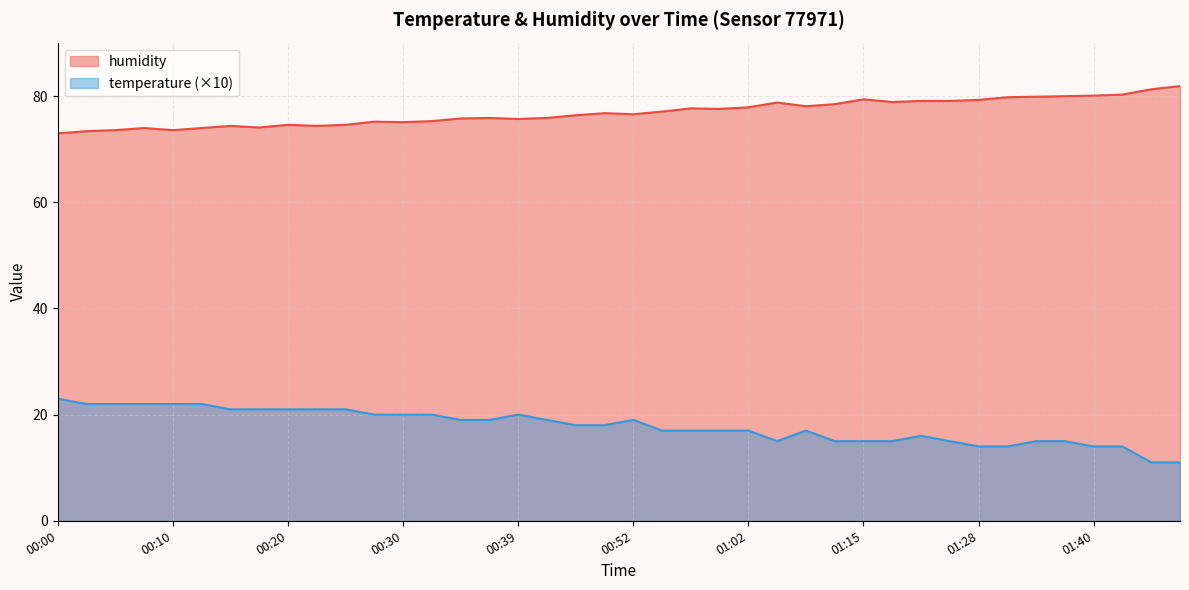

What is the spread (max minus min) of values at 00:22?

53.4